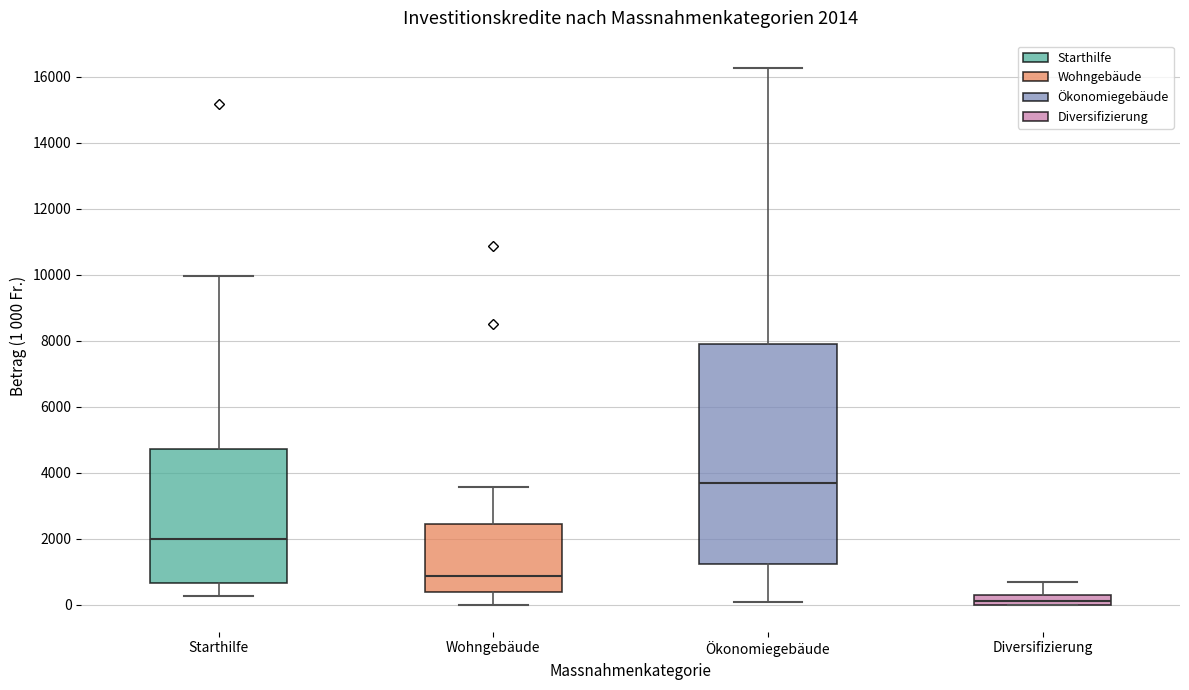

Which box has the highest median line?

Ökonomiegebäude